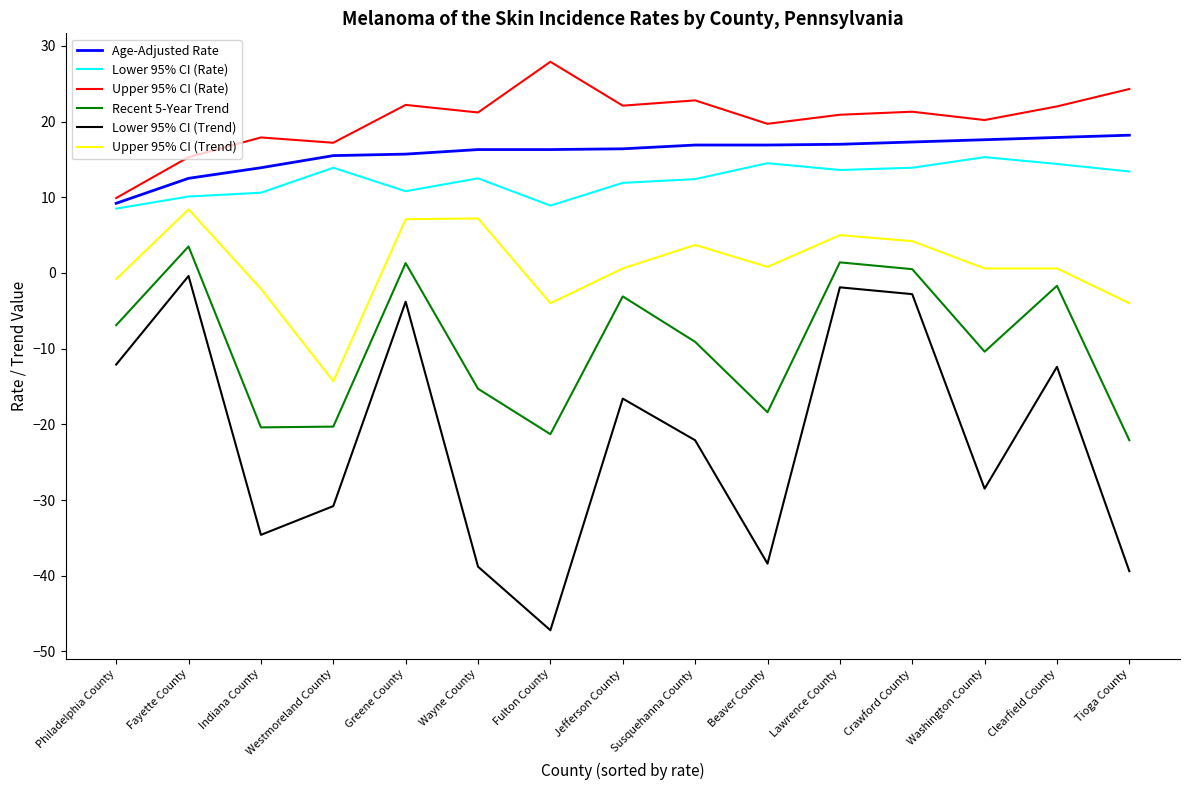

Which series has the largest total across all categories?

Upper 95% CI (Rate)